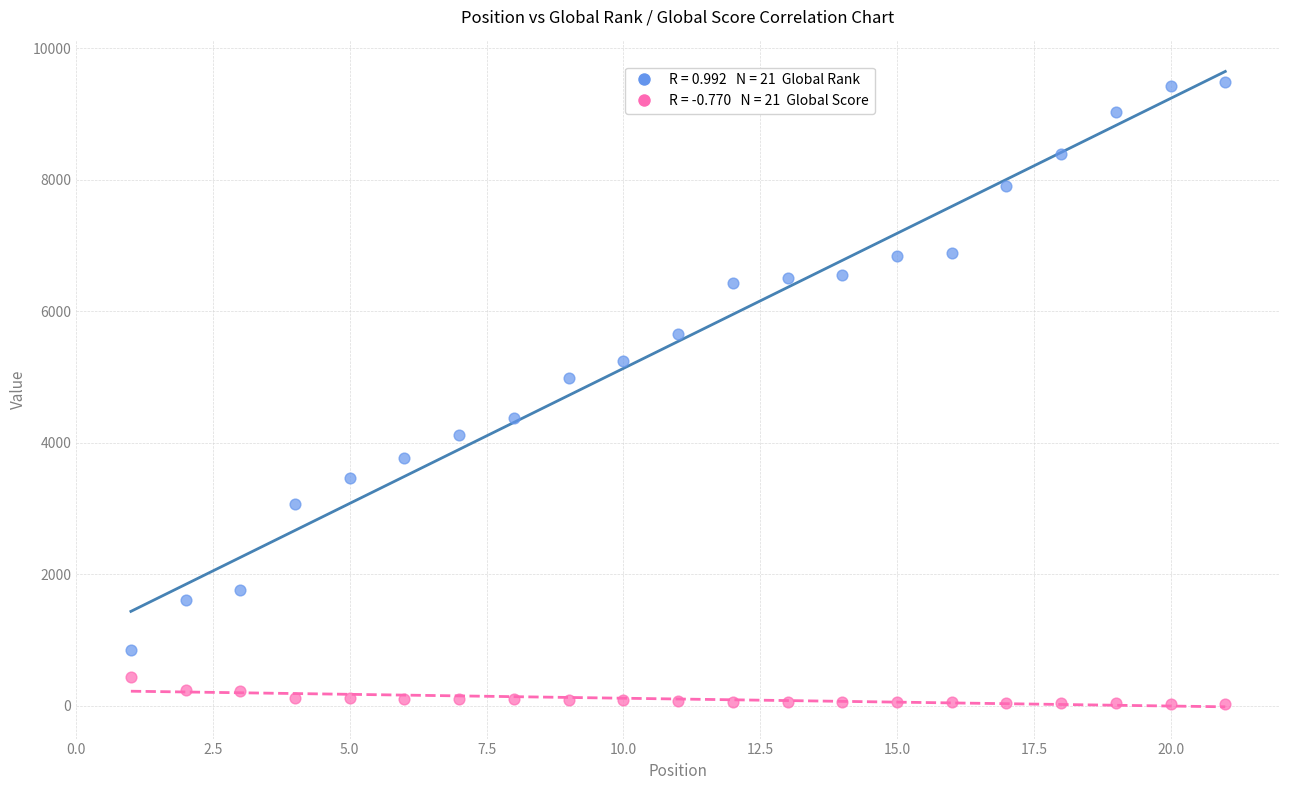

Across all series, what Y value is closest to 4760?

4977